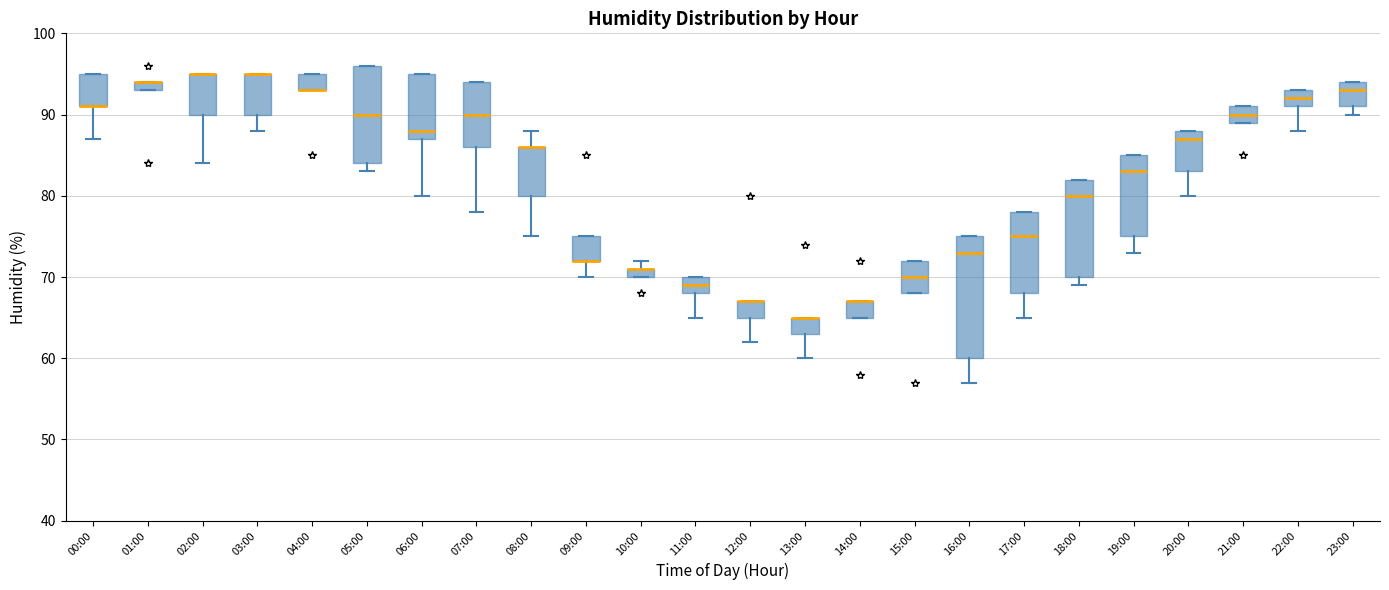

Which box is the tallest, from its lower edge to its upper edge?

16:00